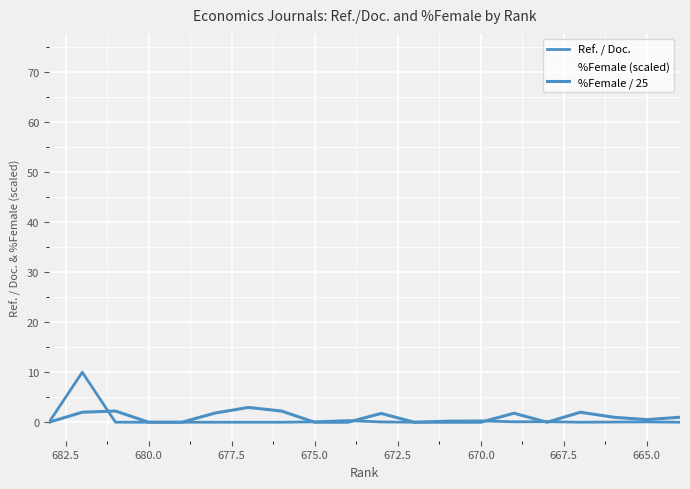

The value of %Female / 25 at 667.5 is 2.2. True or false?

True